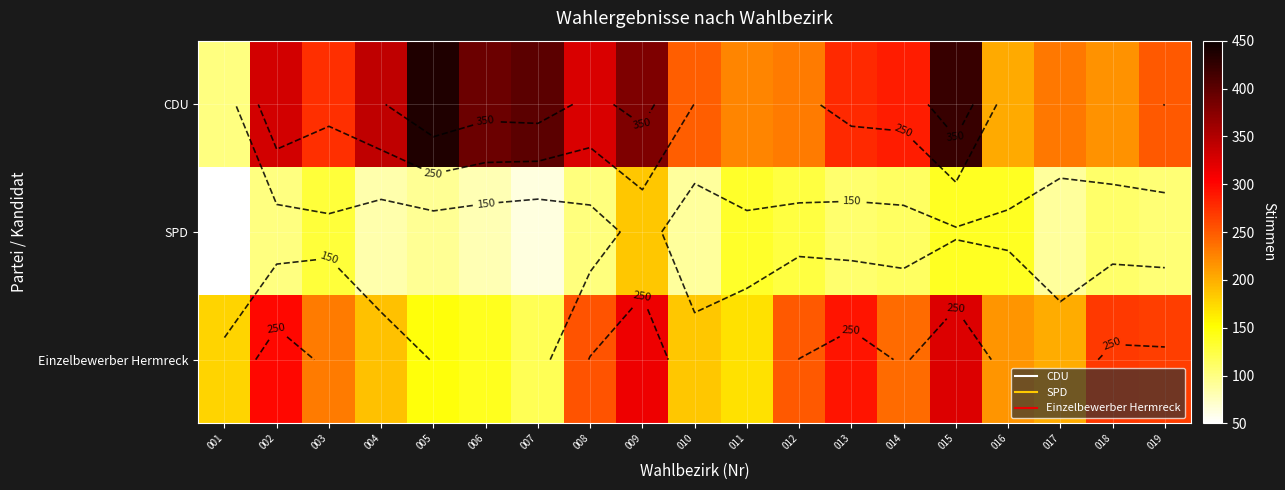

Rank the series by their maximum value, from lowest to highest.

SPD, Einzelbewerber Hermreck, CDU